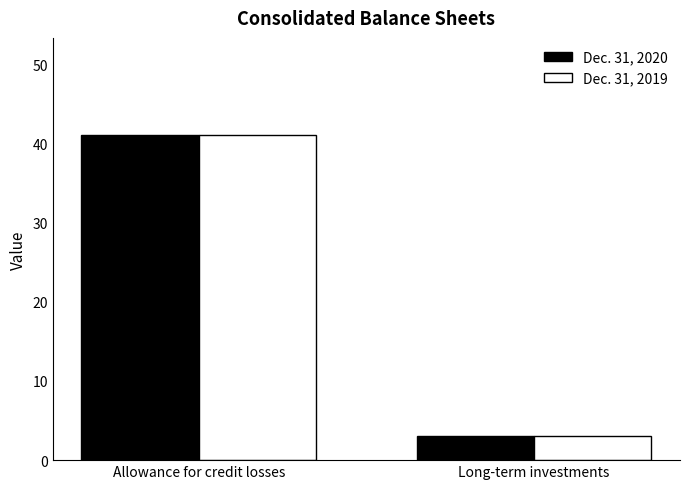

Count the Dec. 31, 2020 values in the range 3 to 41.

2